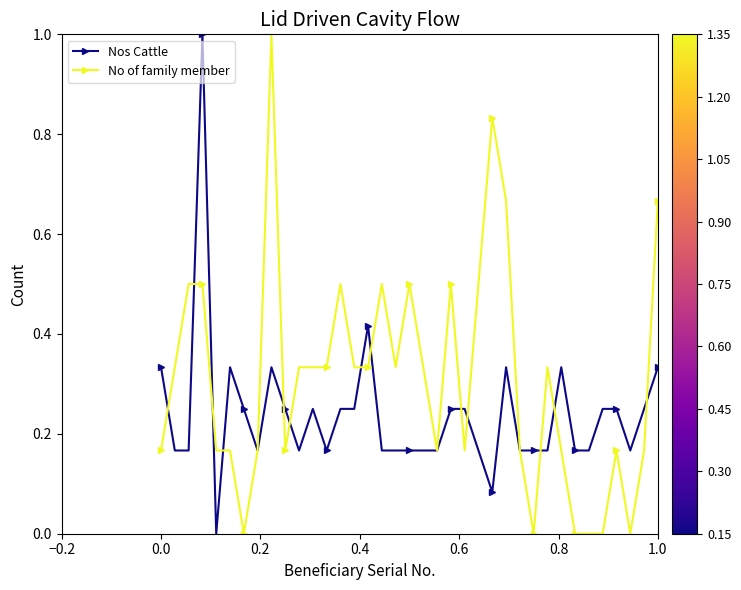

What is the greatest value displayed?

1.0